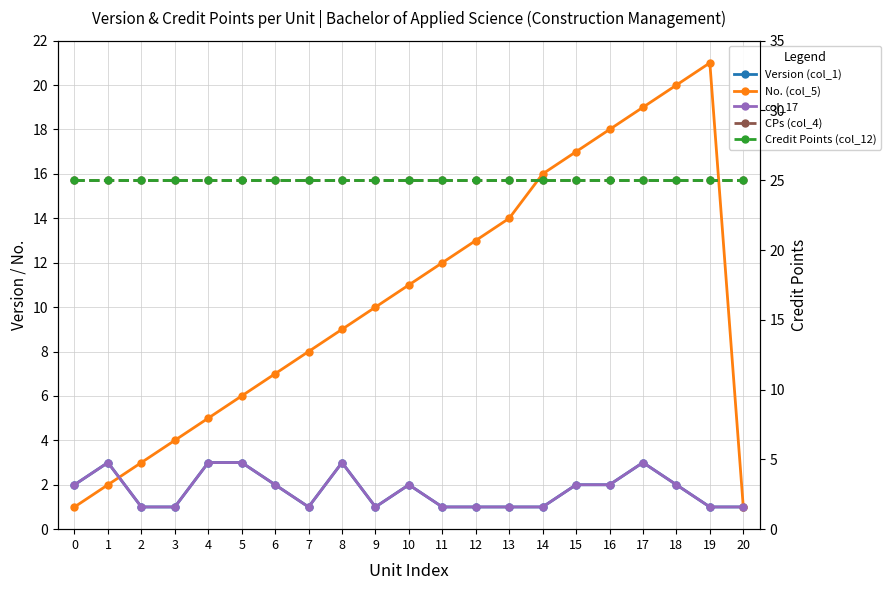

Reading left to right, list all the values displayed in this chart.

Version (col_1): 0=2	1=3	2=1	3=1	4=3	5=3	6=2	7=1	8=3	9=1	10=2	11=1	12=1	13=1	14=1	15=2	16=2	17=3	18=2	19=1	20=1
No. (col_5): 0=1	1=2	2=3	3=4	4=5	5=6	6=7	7=8	8=9	9=10	10=11	11=12	12=13	13=14	14=16	15=17	16=18	17=19	18=20	19=21	20=1
col_17: 0=2	1=3	2=1	3=1	4=3	5=3	6=2	7=1	8=3	9=1	10=2	11=1	12=1	13=1	14=1	15=2	16=2	17=3	18=2	19=1	20=1
CPs (col_4): 0=25	1=25	2=25	3=25	4=25	5=25	6=25	7=25	8=25	9=25	10=25	11=25	12=25	13=25	14=25	15=25	16=25	17=25	18=25	19=25	20=25
Credit Points (col_12): 0=25	1=25	2=25	3=25	4=25	5=25	6=25	7=25	8=25	9=25	10=25	11=25	12=25	13=25	14=25	15=25	16=25	17=25	18=25	19=25	20=25